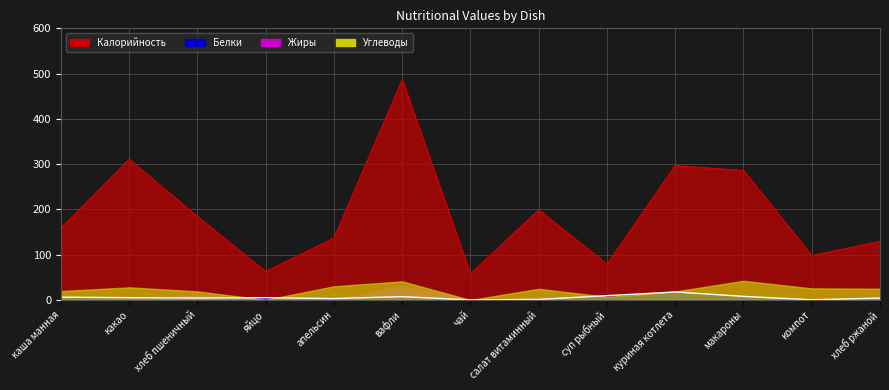

True or false: Калорийность and Белки intersect in this chart.

False